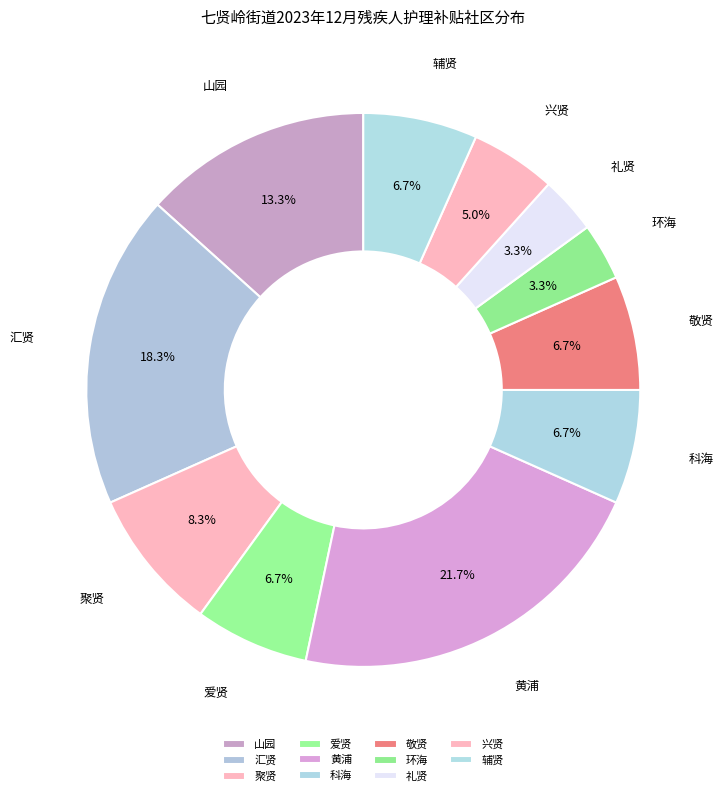

What percentage do 礼贤 and 兴贤 together represent?

8.3%